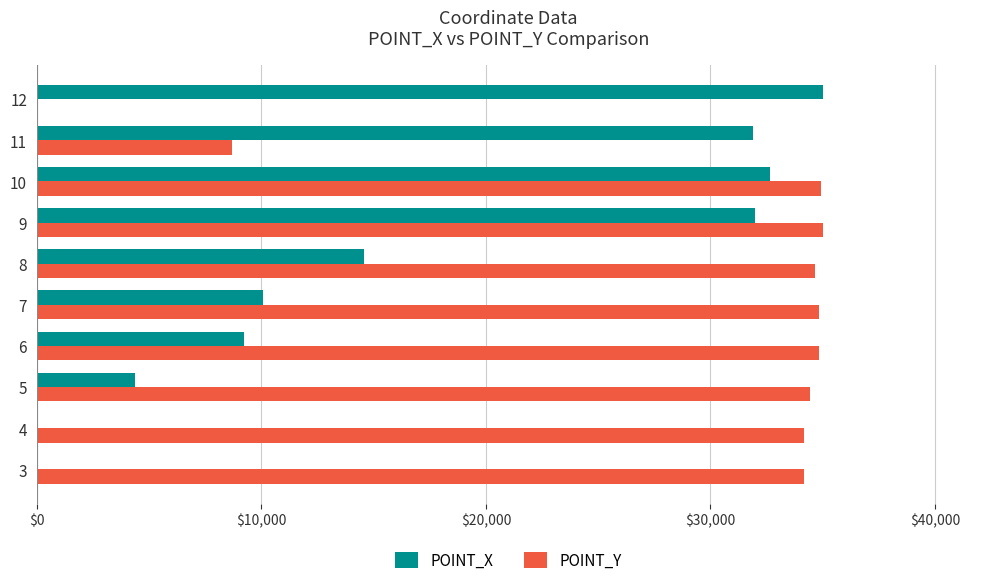

At which label is POINT_Y closest to 17500?

11